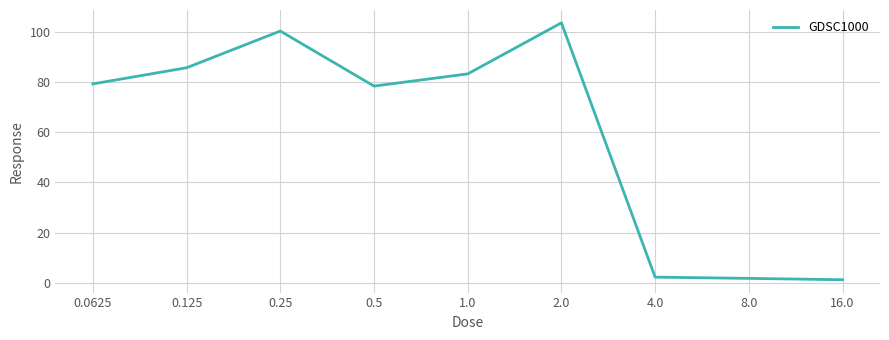

What is the maximum value shown in the chart?

103.5